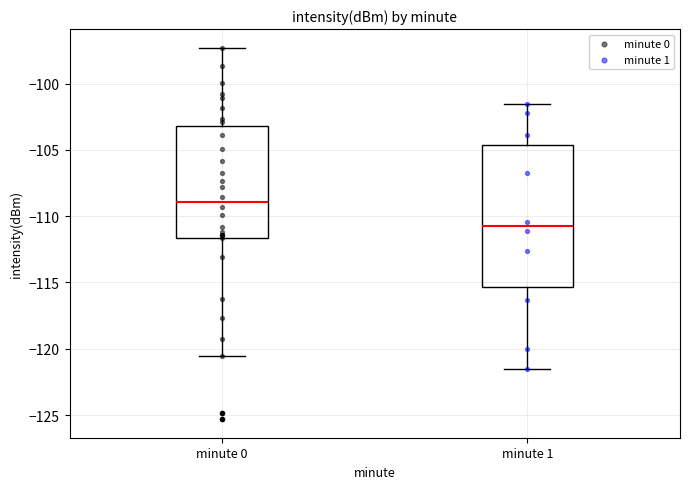

Which box's median line is the highest?

minute 0